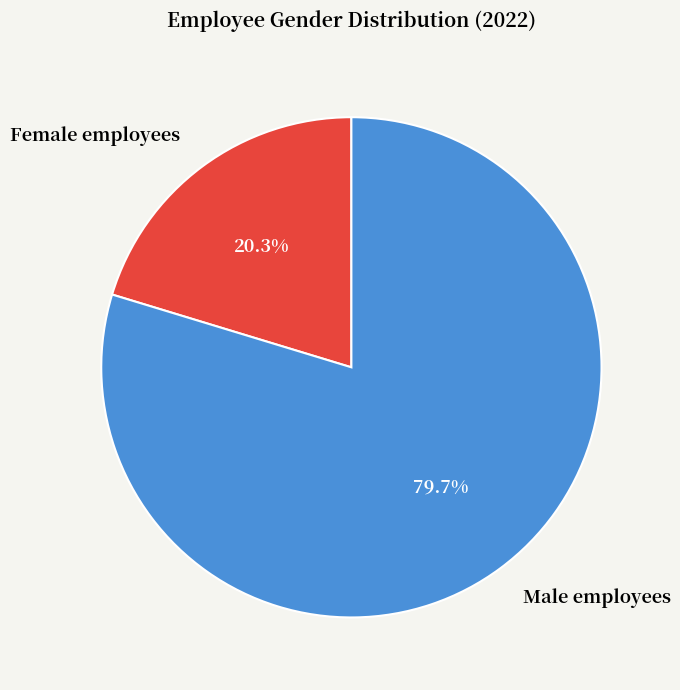

Which slice is the largest?

Male employees